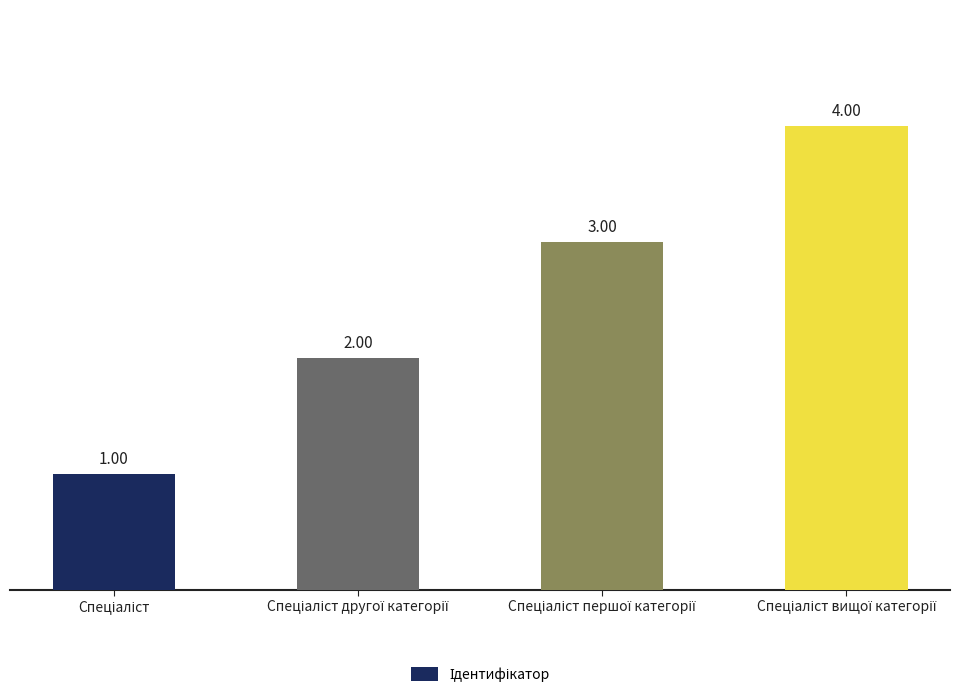

What is the sum of all values?

10